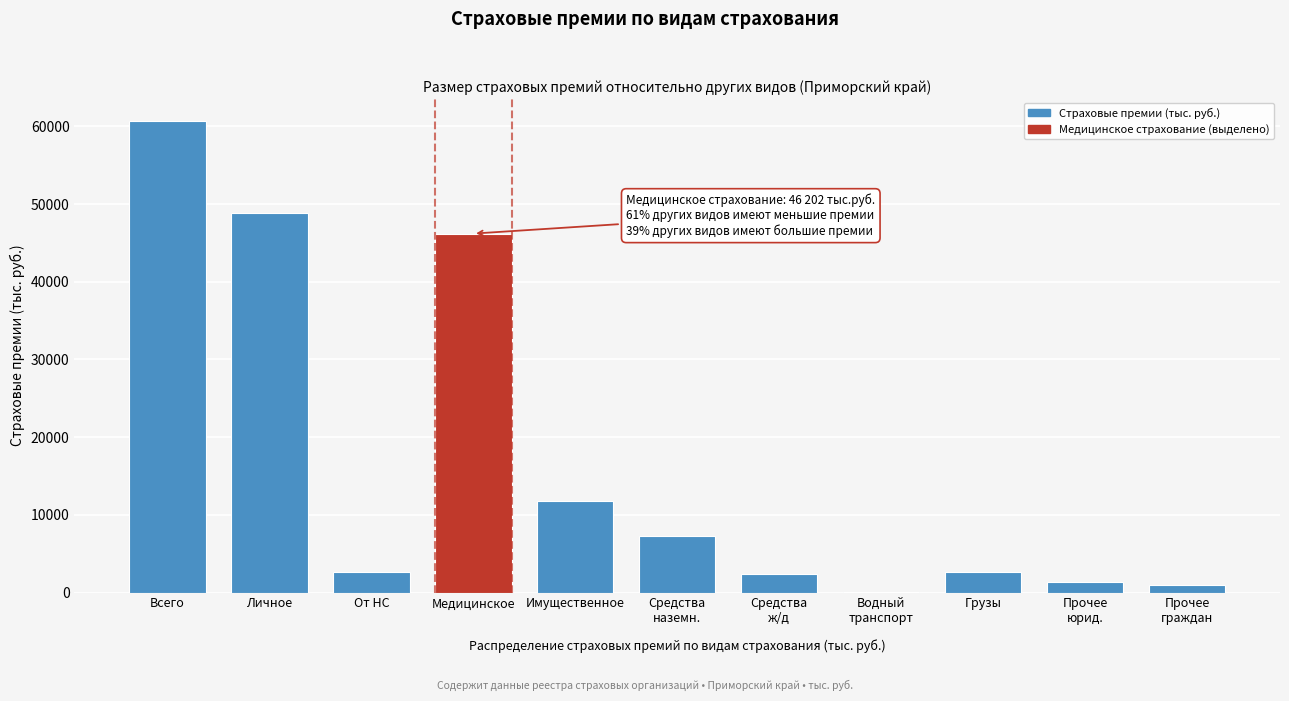

What is the approximate value at Личное?

48900.7